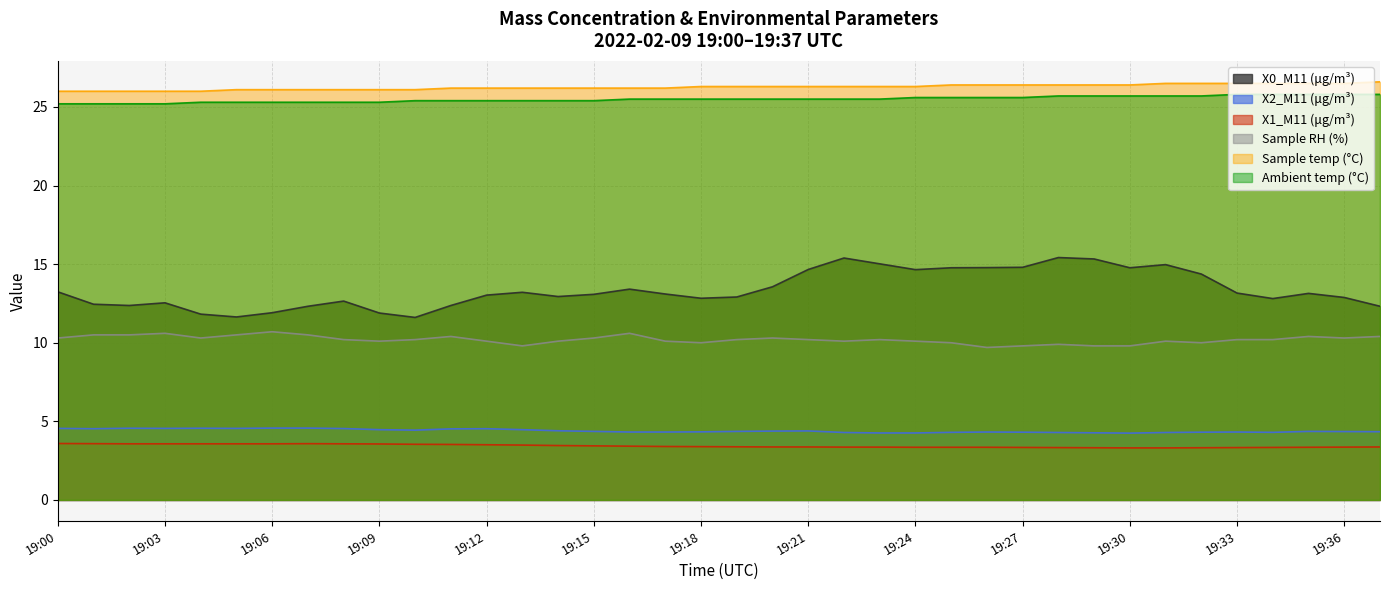

The value of Sample temp (°C) at 19:35 is 26.5. True or false?

True